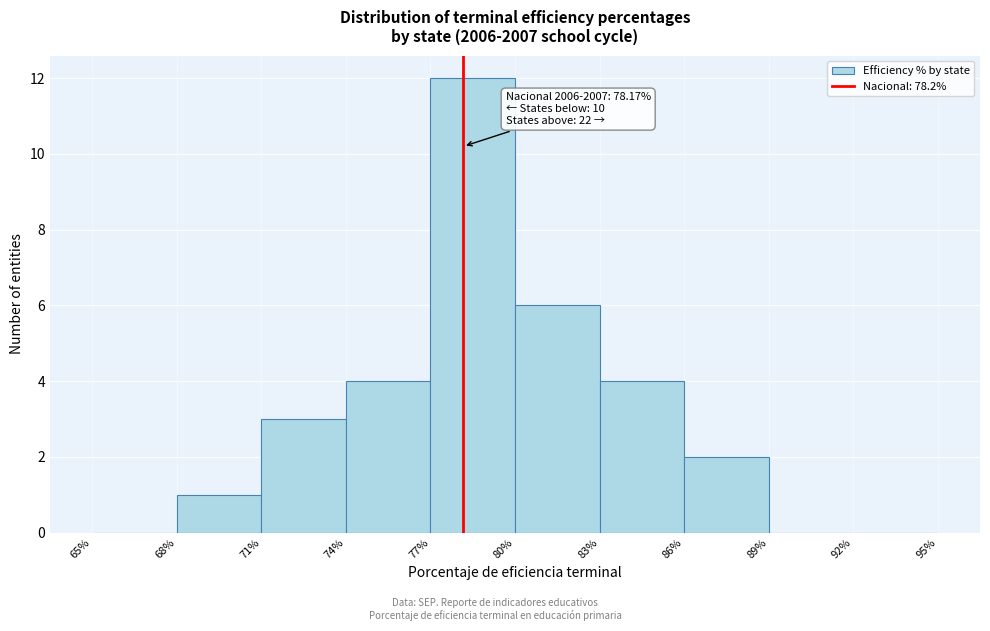

Which range on the x-axis has the tallest bar?

77% to 80%